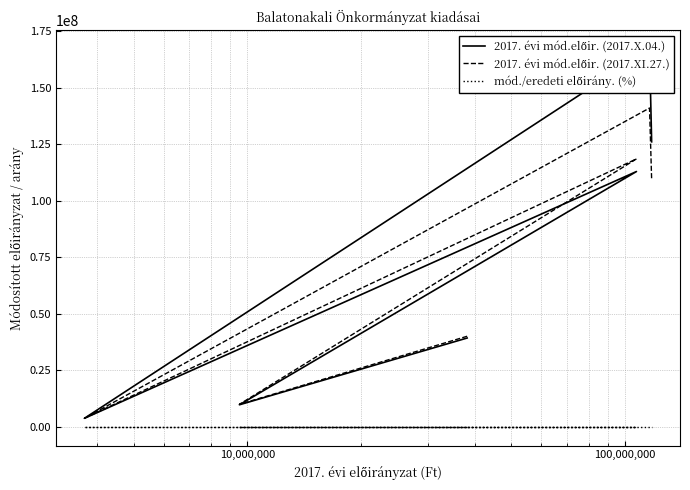

Which series has the largest range (max minus min)?

2017. évi mód.előir. (2017.X.04.)